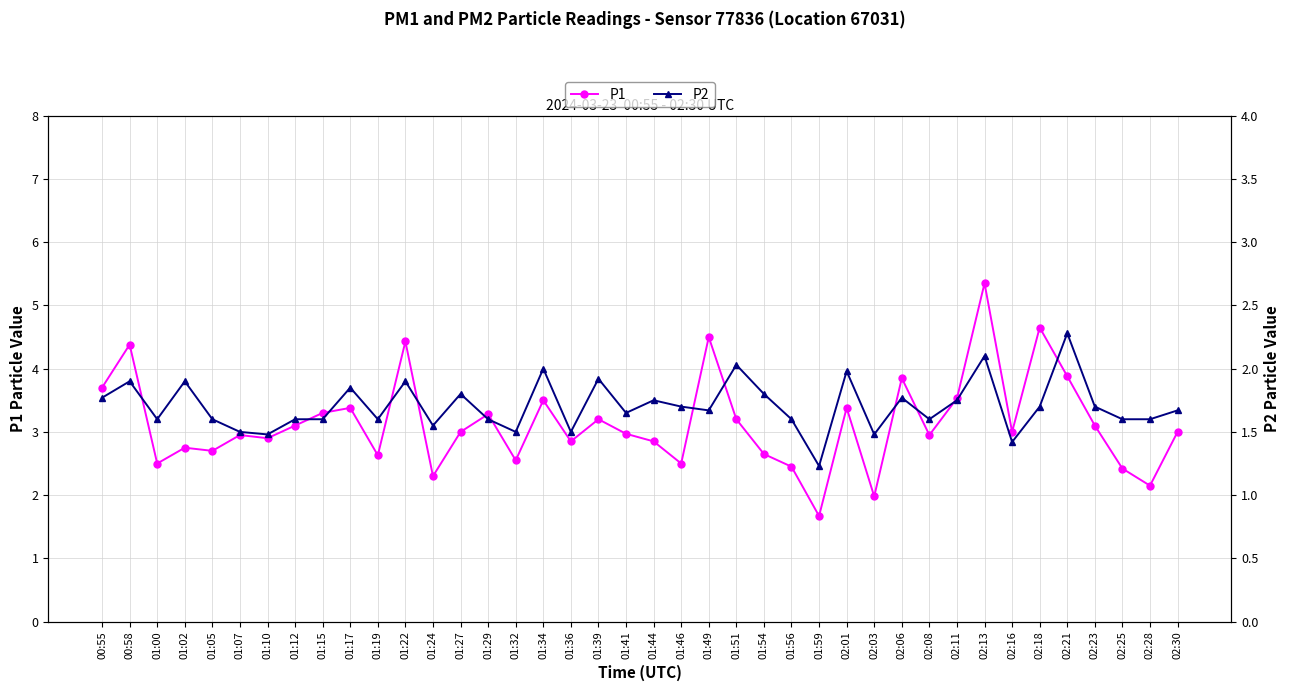

True or false: P1 and P2 intersect in this chart.

False